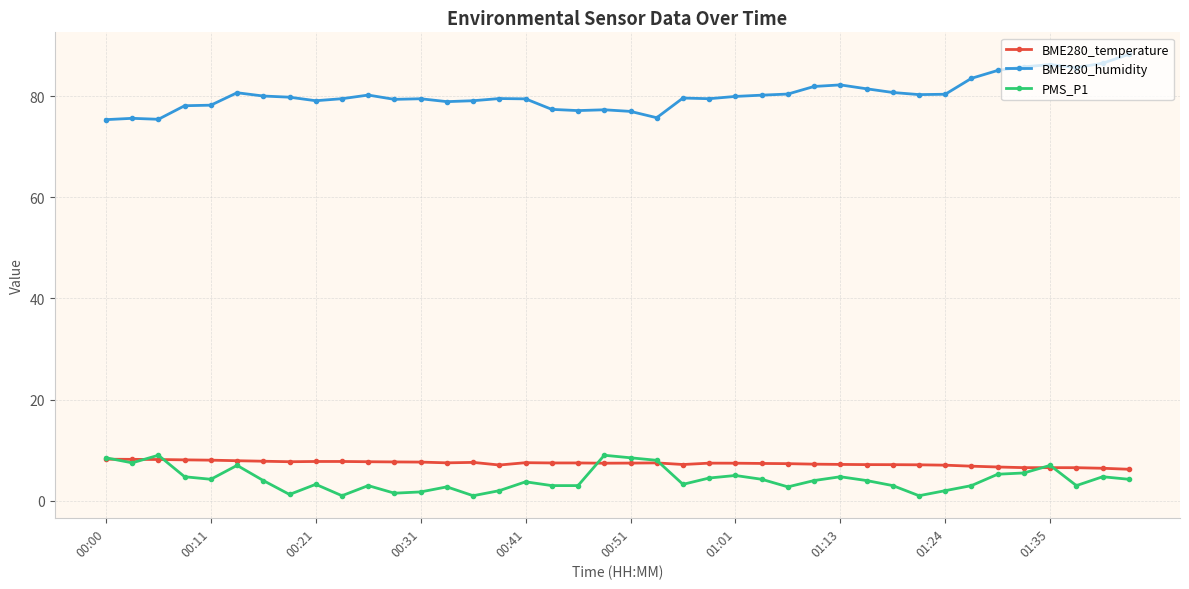

True or false: BME280_temperature and BME280_humidity intersect in this chart.

False